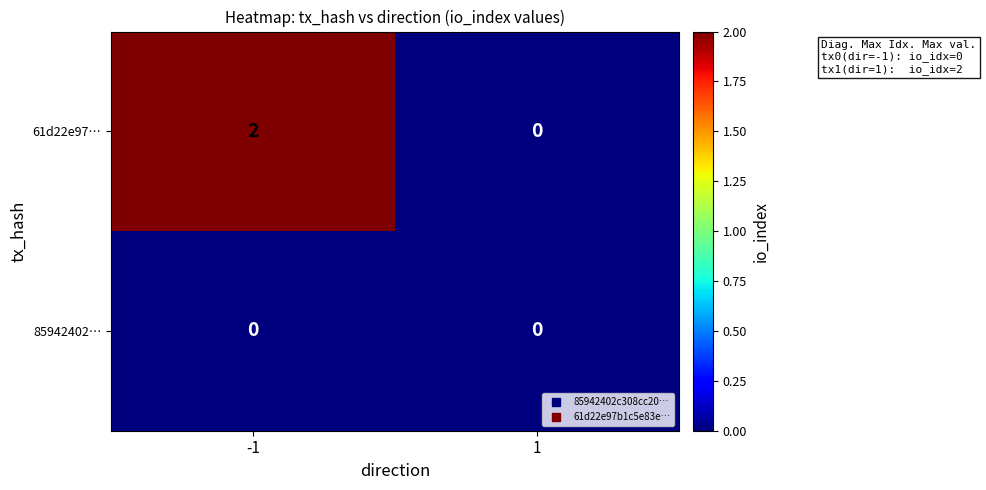

Which series has the largest range (max minus min)?

61d22e97…